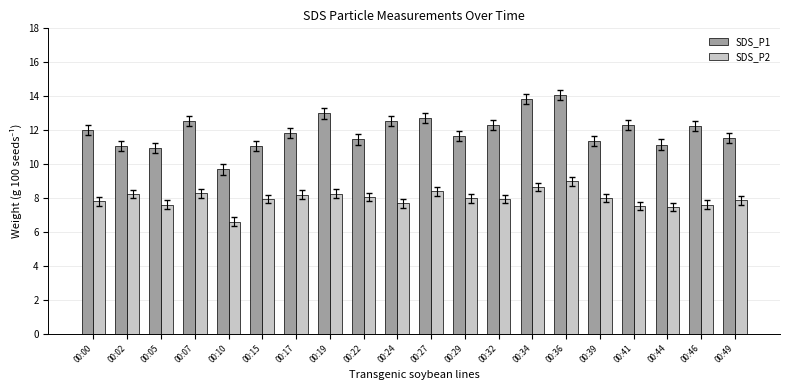

Which series has the widest spread of values?

SDS_P1